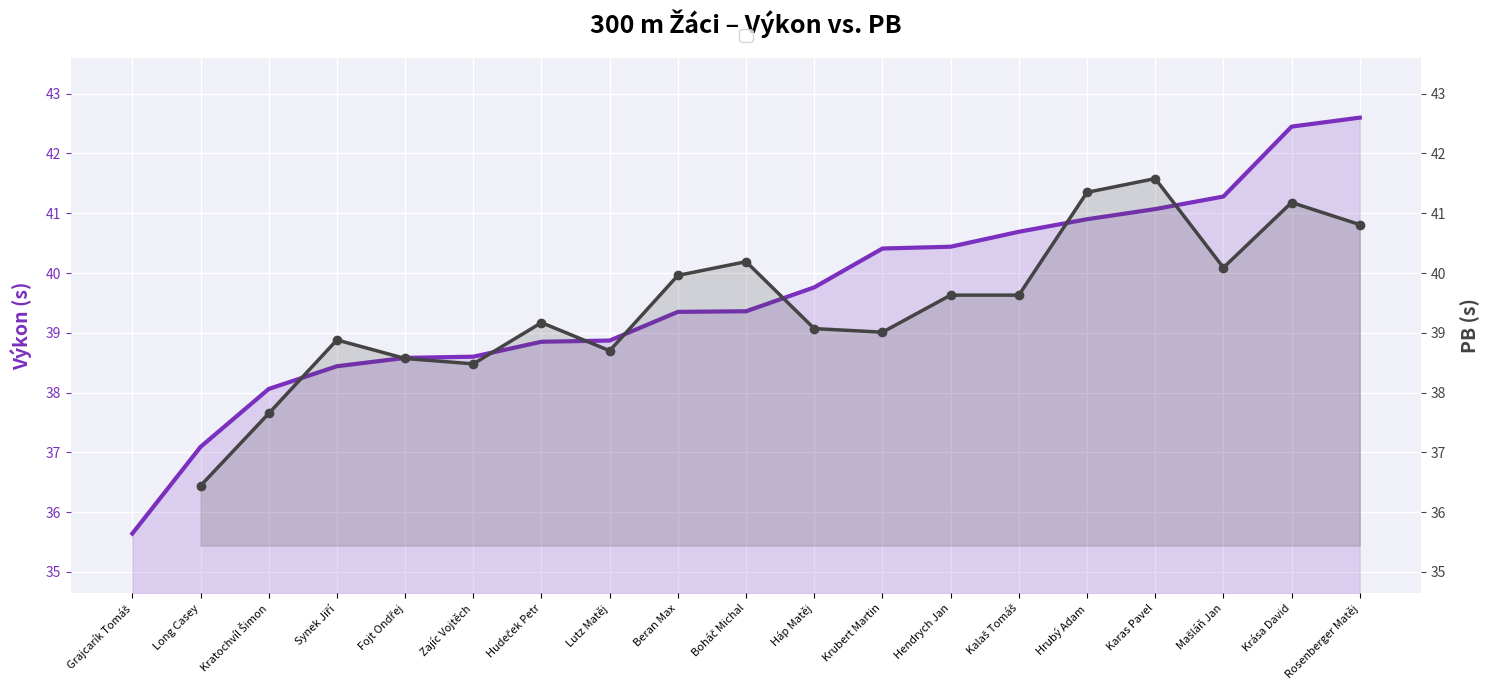

What is the sum of the PB (s) values at Mašláň Jan and Long Casey?

76.5